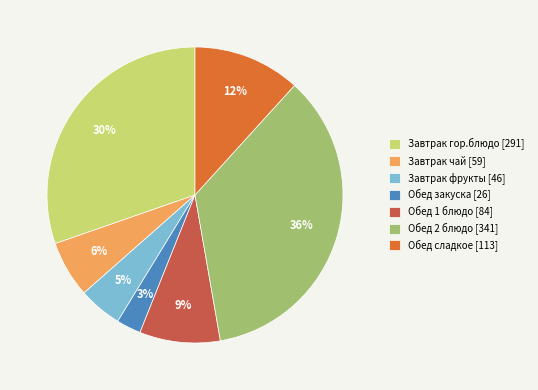

Which slice is the largest?

Обед 2 блюдо